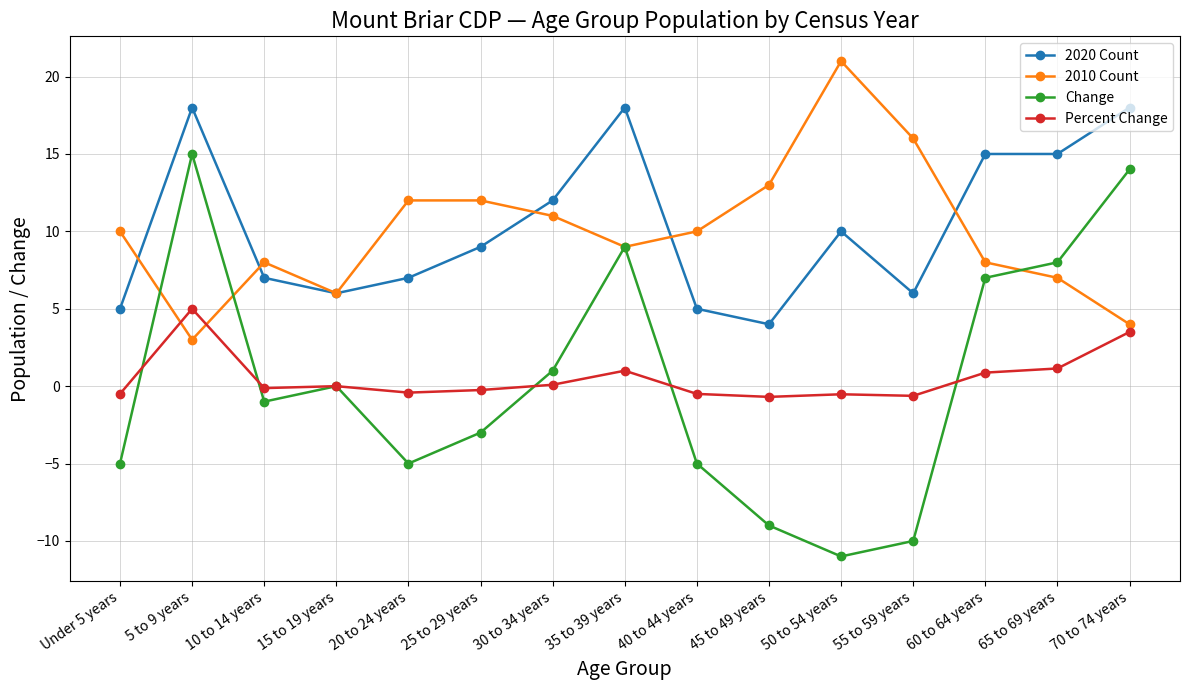

The value of Change at 10 to 14 years is -1.0. True or false?

True